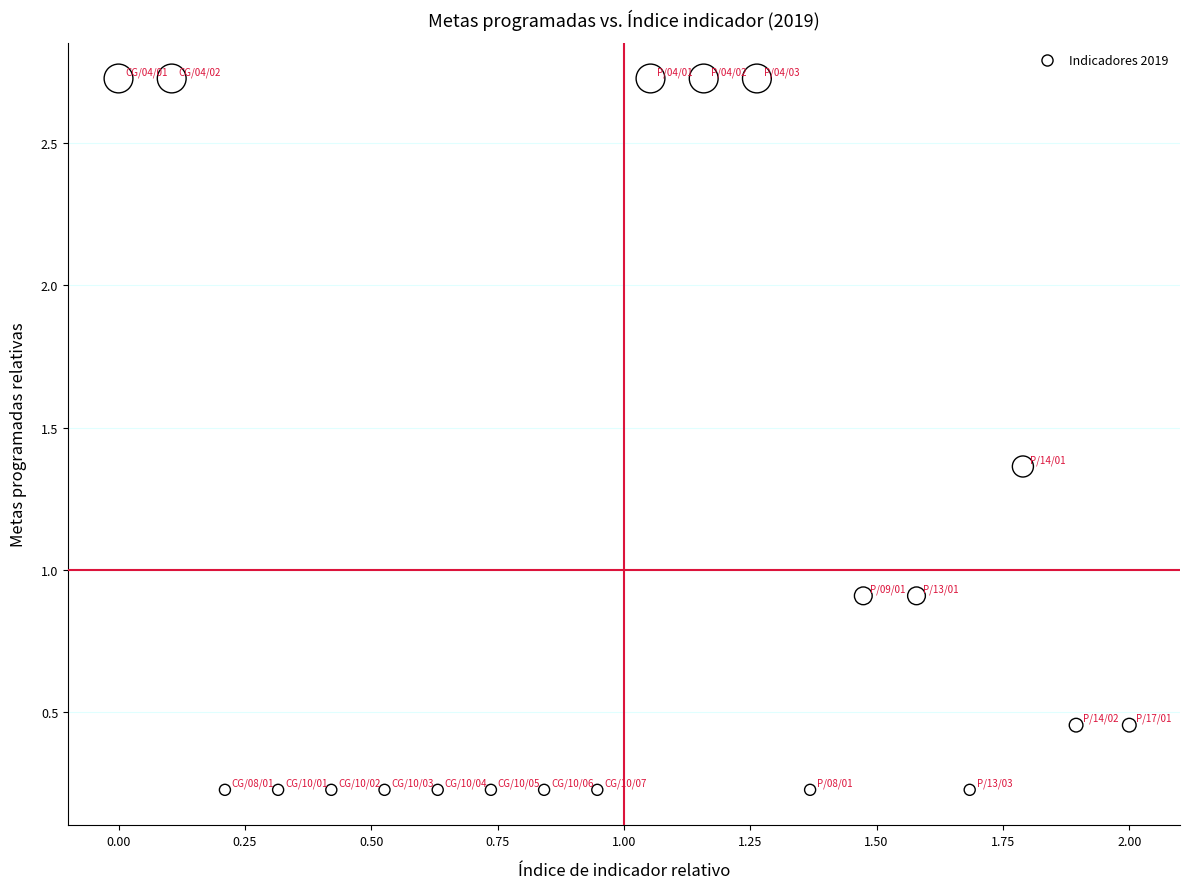

What is the range of X values (max minus min)?

2.0